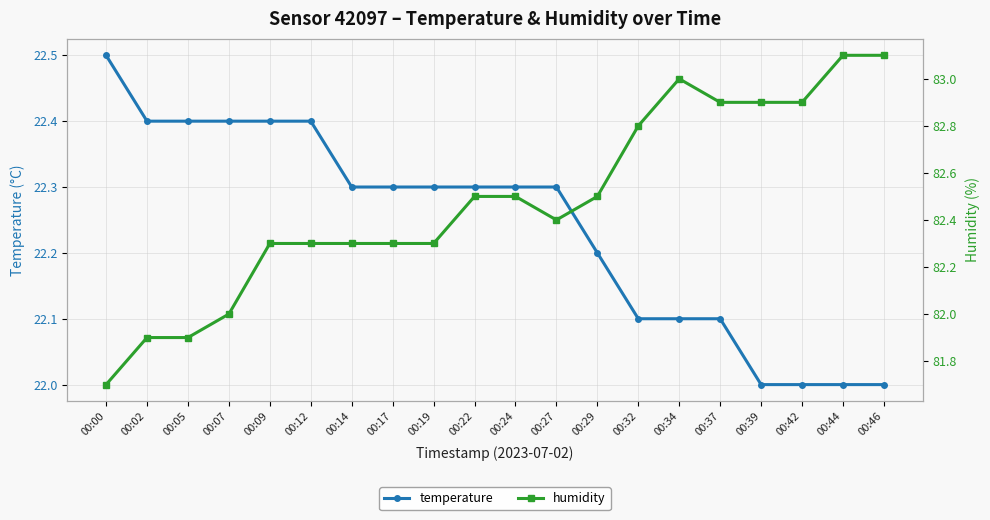

Which series has the widest spread of values?

humidity